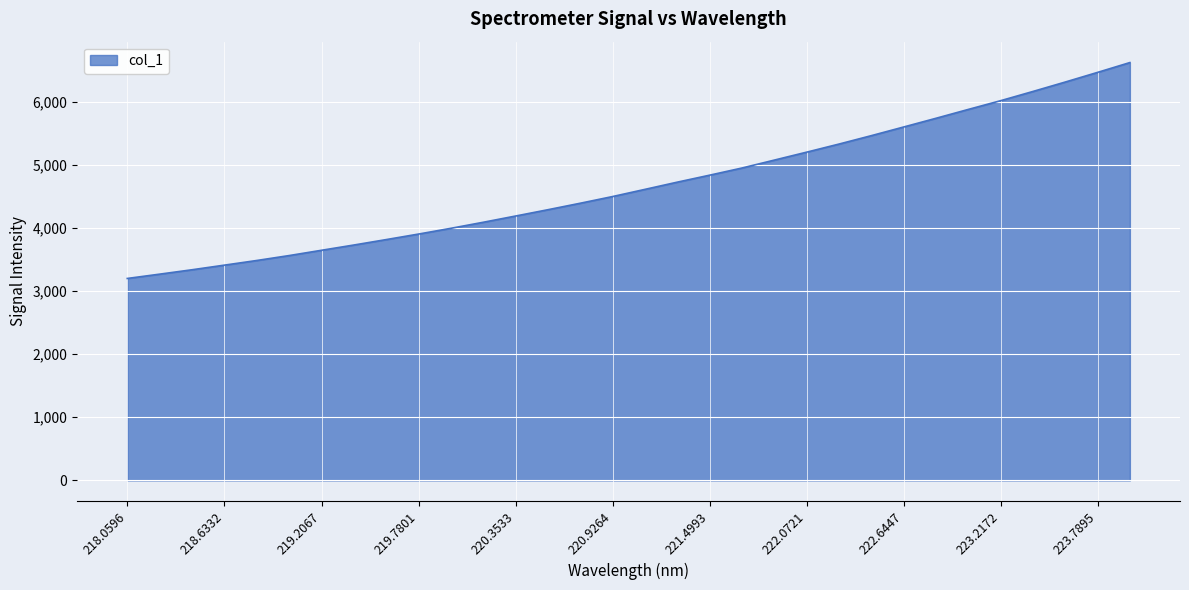

What is the greatest value displayed?

6620.0